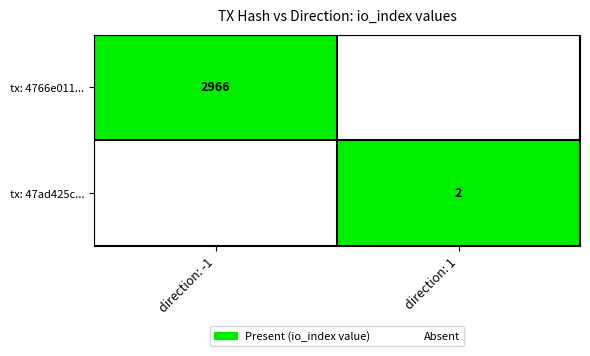

How many series are shown in this chart?

2